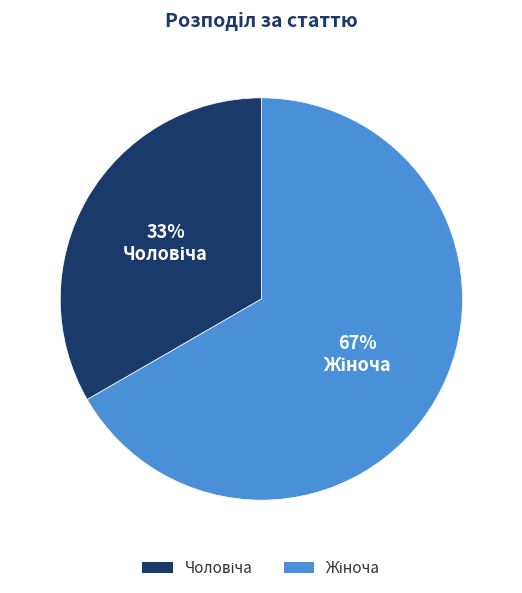

Is there a majority slice in this chart?

Yes